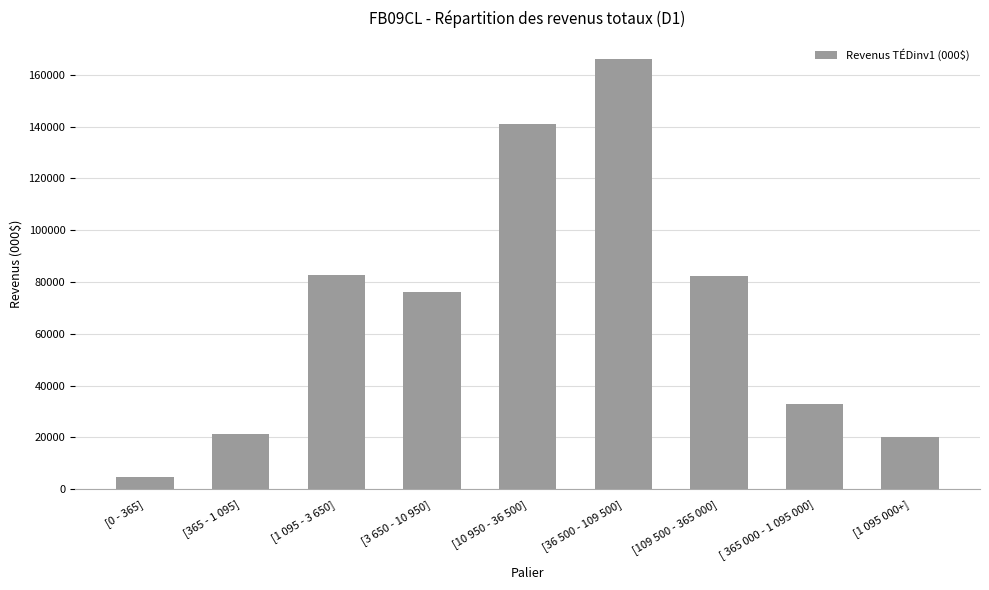

What is the maximum value shown in the chart?

165904.9